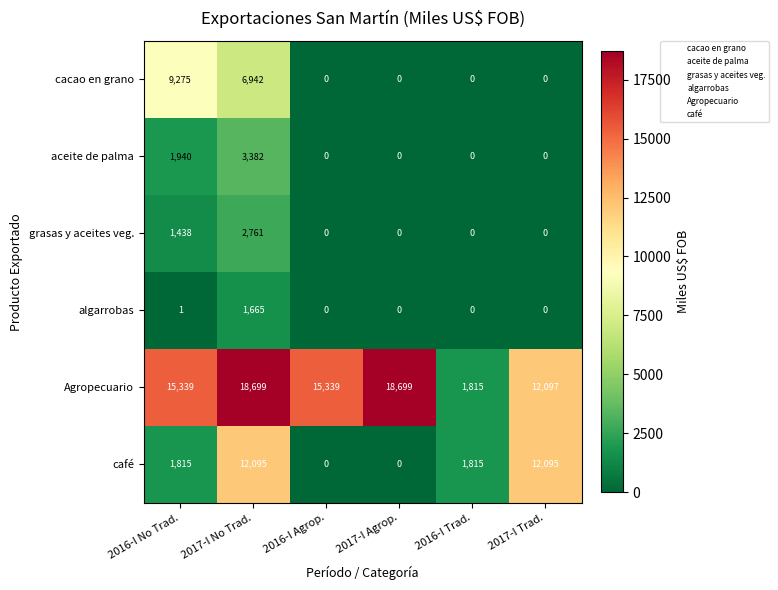

Which series has the largest total across all categories?

Agropecuario